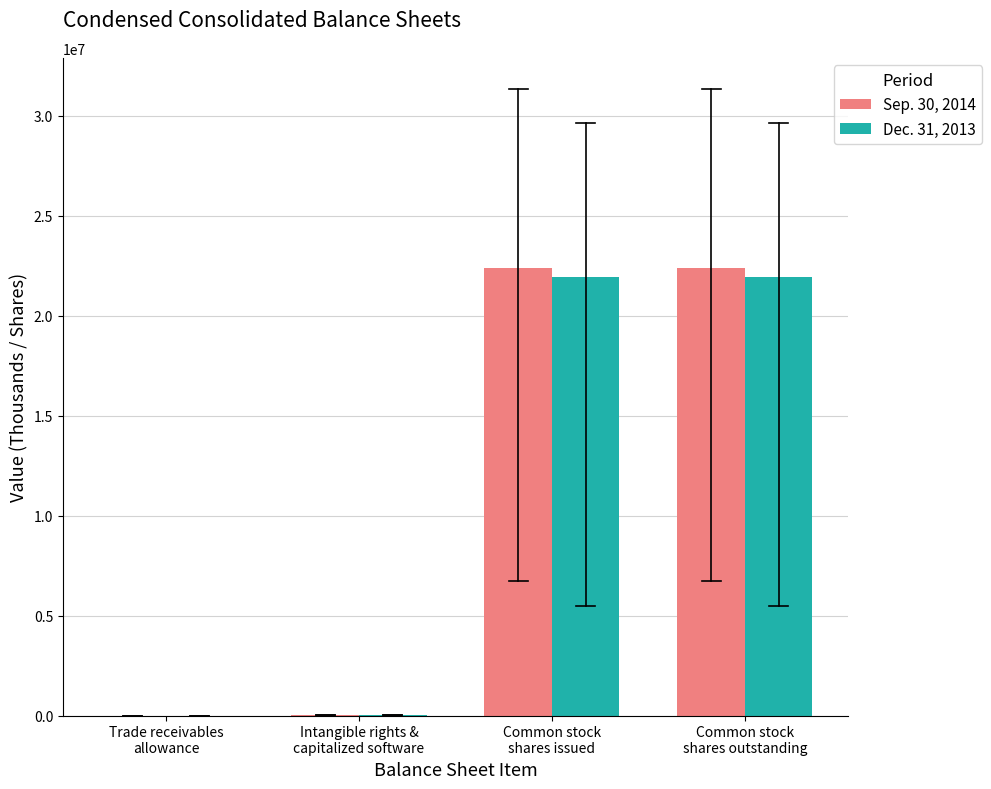

How many categories are shown in the chart?

4